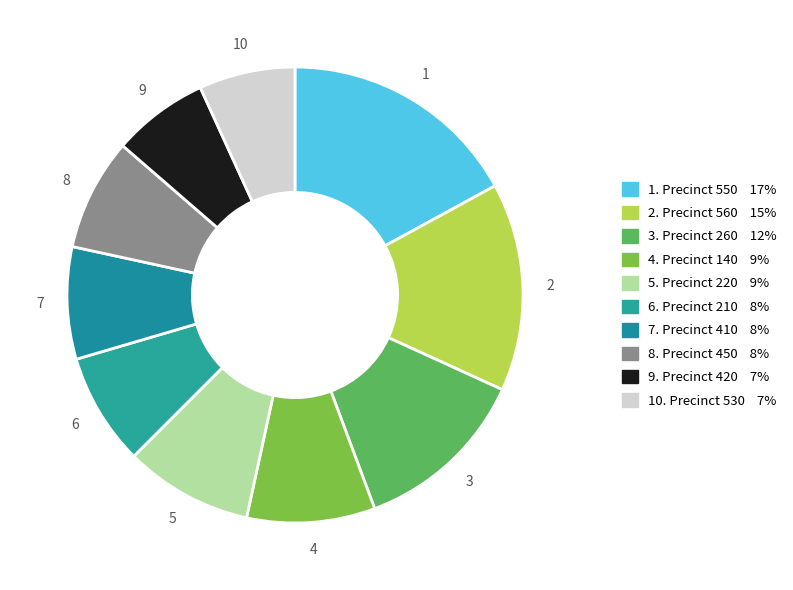

Count the number of slices in the pie.

10